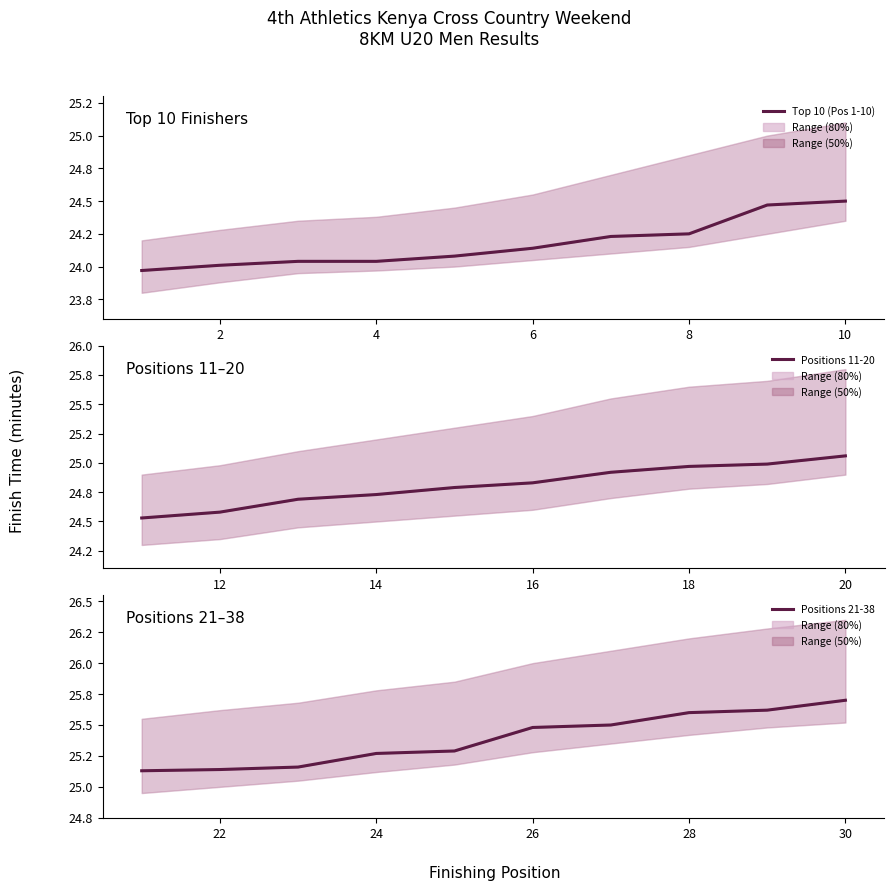

What are all the series names shown in the legend?

Top 10 (Pos 1-10), Positions 11-20, Positions 21-38